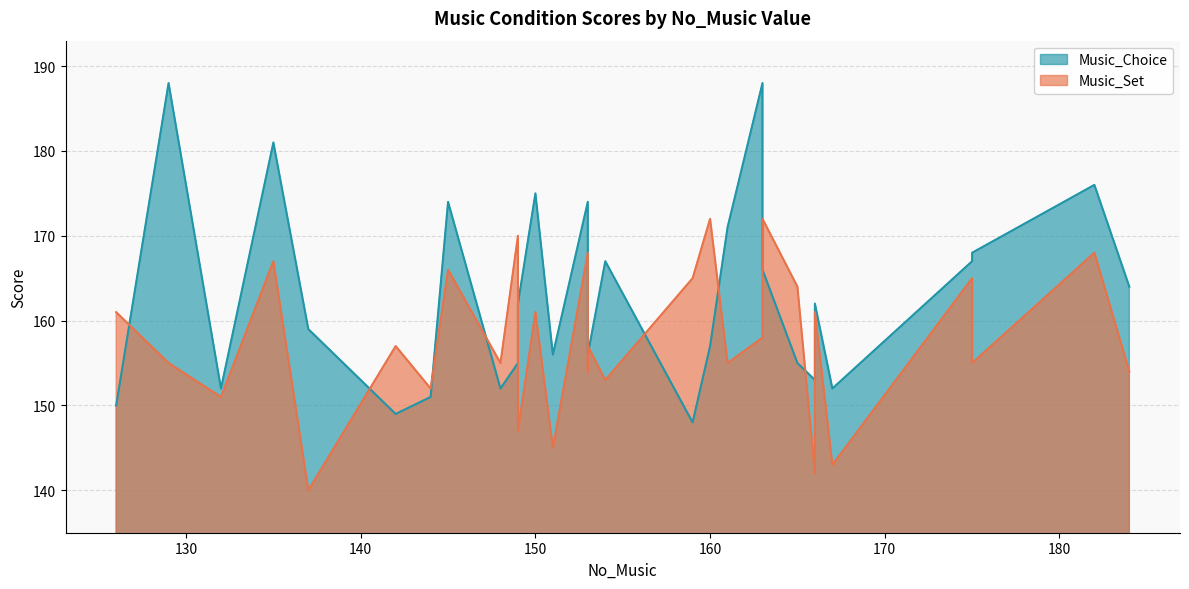

True or false: Music_Set has more than 1 interior local peaks.

True